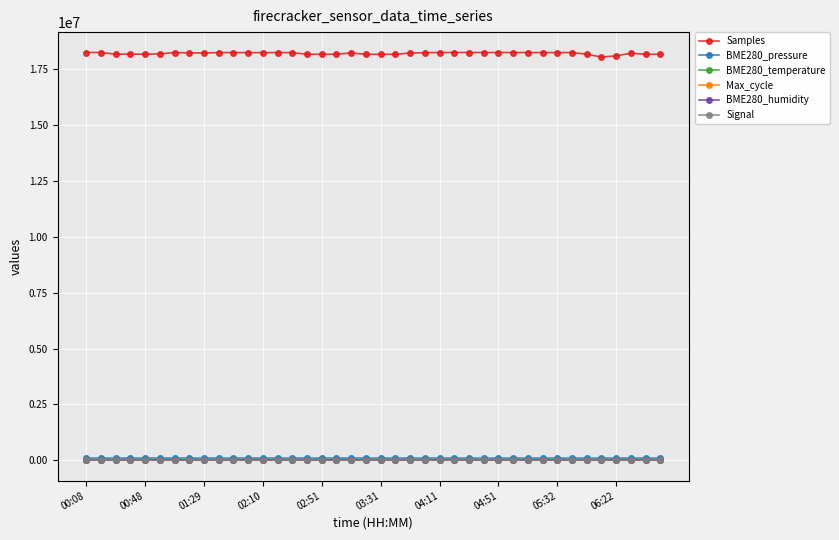

What are all the series names shown in the legend?

Samples, BME280_pressure, BME280_temperature, Max_cycle, BME280_humidity, Signal